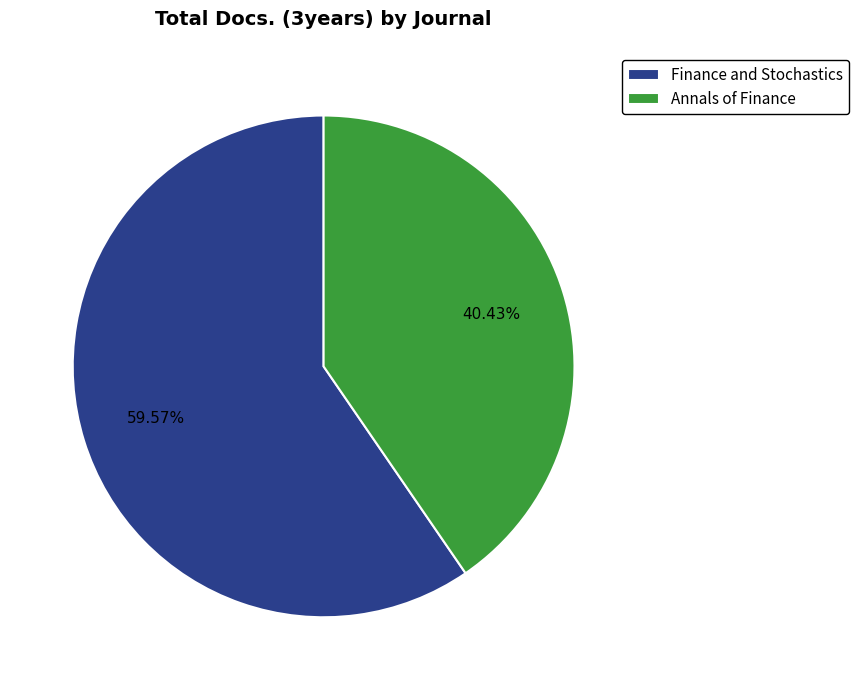

What percentage is the Annals of Finance slice, to the nearest percent?

40%